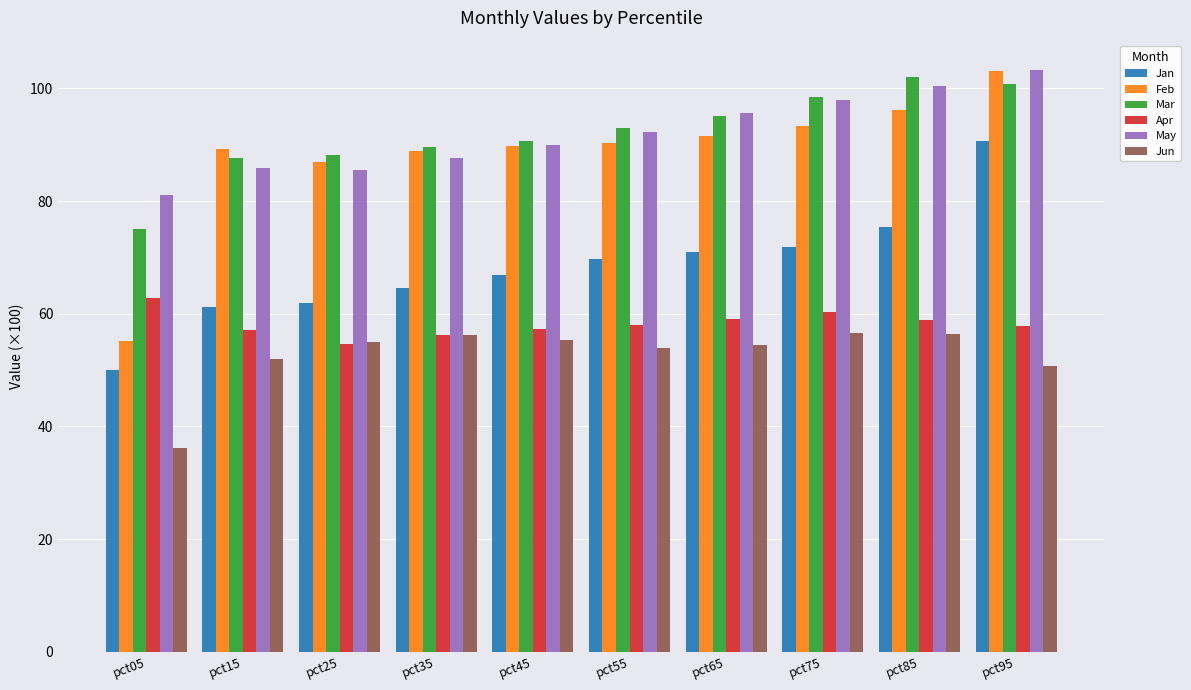

What value does the Apr series have at pct25?

54.7